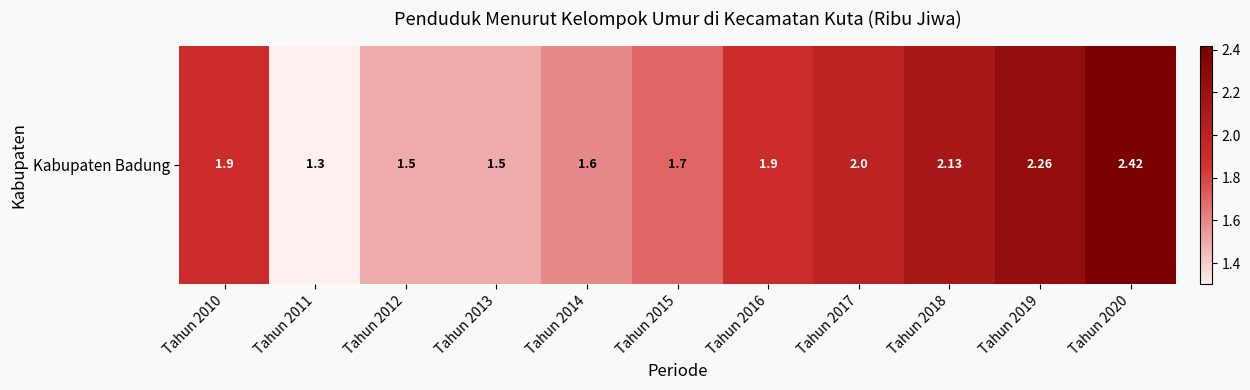

What is the average value?

1.8